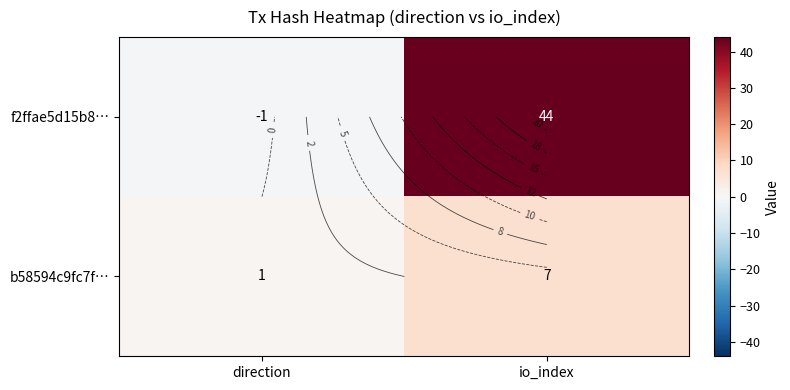

The b58594c9fc7f… series shows 1 at direction. True or false?

False